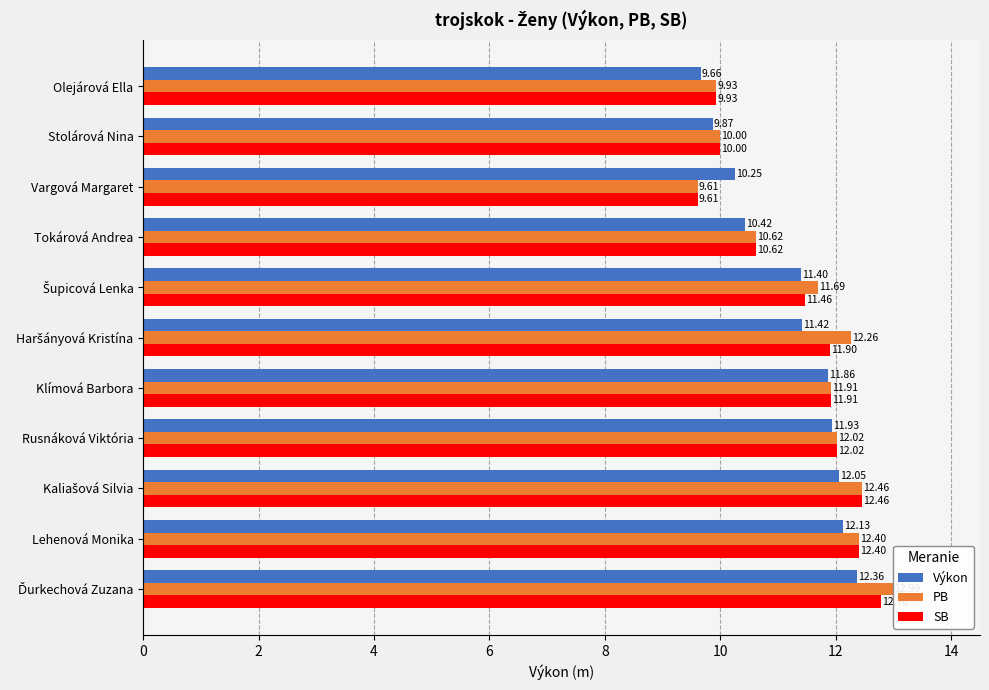

What is the spread (max minus min) of values at Lehenová Monika?

0.3